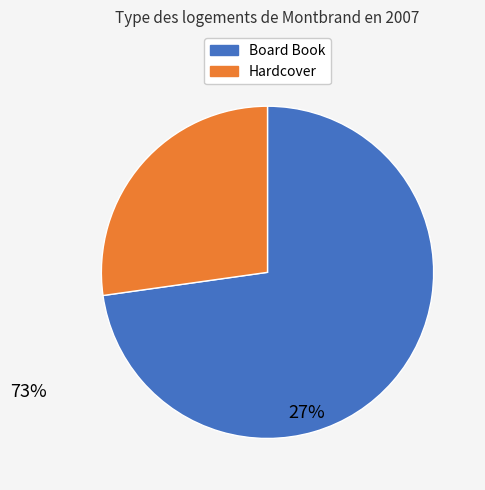

Is there a majority slice in this chart?

Yes